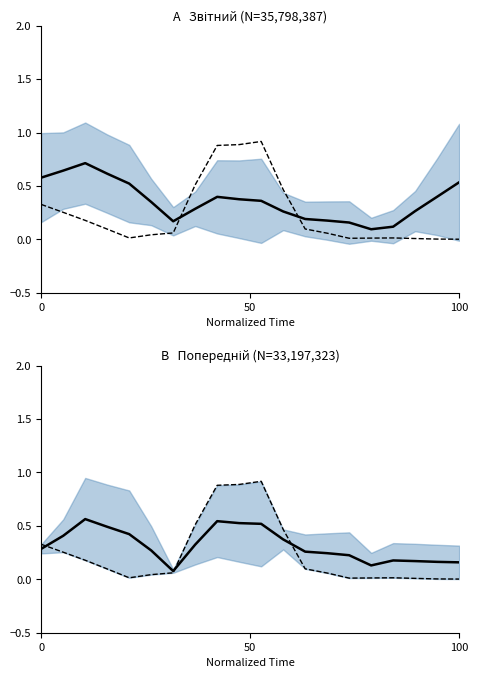

The value of Звітний at 100 is 0.2. True or false?

False